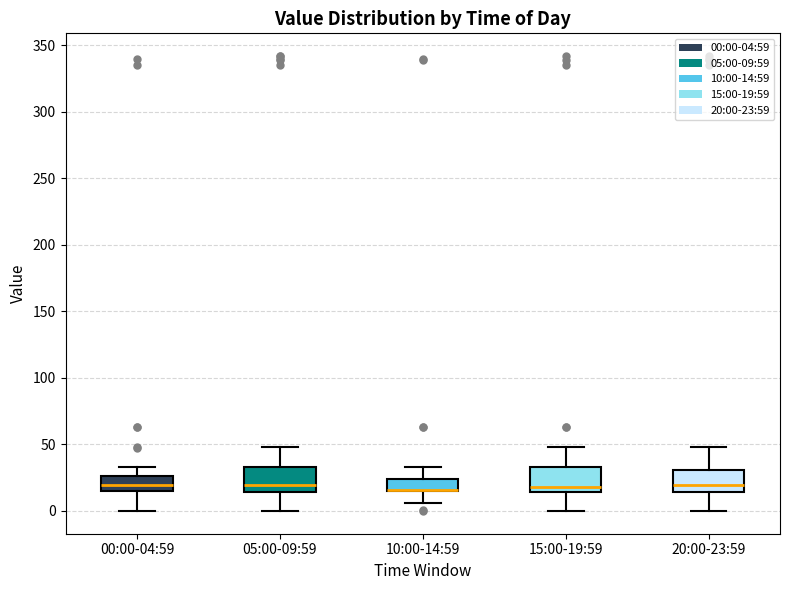

Reading left to right, transcribe this box plot: for each box, give where its median line is, the range the box spans, and where its two whiskers end, as read against the y-axis. The values are not printed on the chart, so give them approximately, as read against the axis.

00:00-04:59: median 20, box 15 to 25, whiskers 0 to 35
05:00-09:59: median 20, box 15 to 35, whiskers 0 to 50
10:00-14:59: median 15 (drawn on the box's lower edge), box 15 to 25, whiskers 5 to 35
15:00-19:59: median 20, box 15 to 35, whiskers 0 to 50
20:00-23:59: median 20, box 15 to 30, whiskers 0 to 50